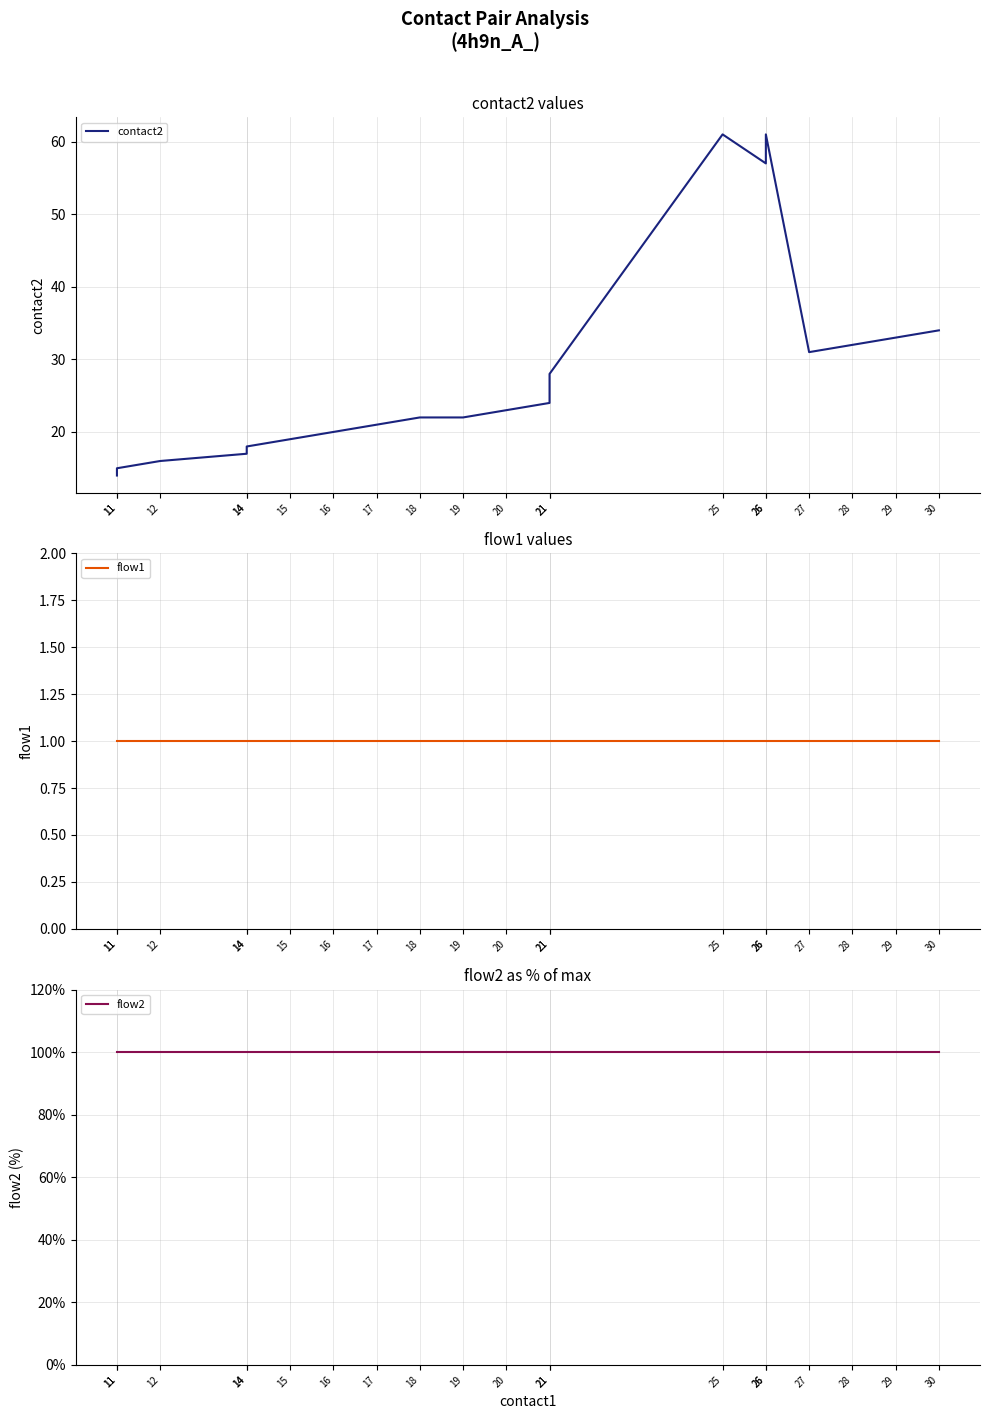

What is the difference between the maximum and minimum values in the contact2 series?

47